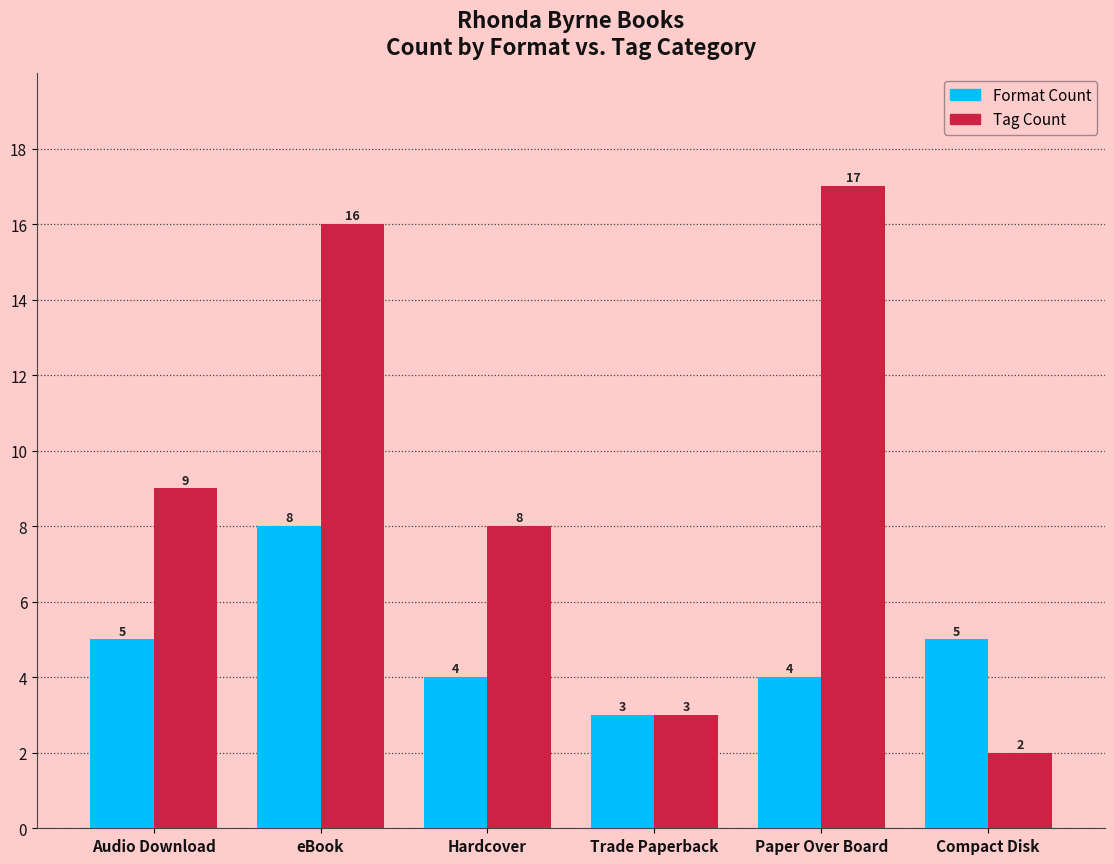

Which label corresponds to the smallest value in the chart?

Compact Disk